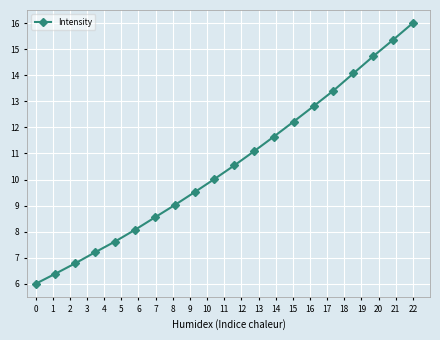

What is the sum of all values?

211.0